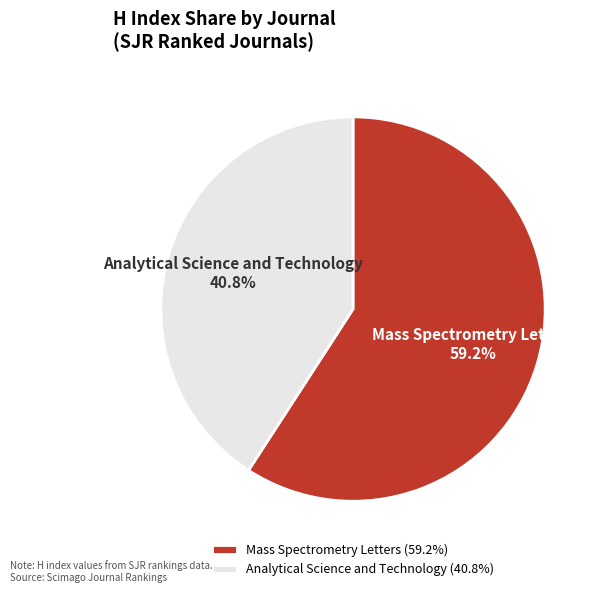

To the nearest percent, what portion does Analytical Science and Technology represent?

41%